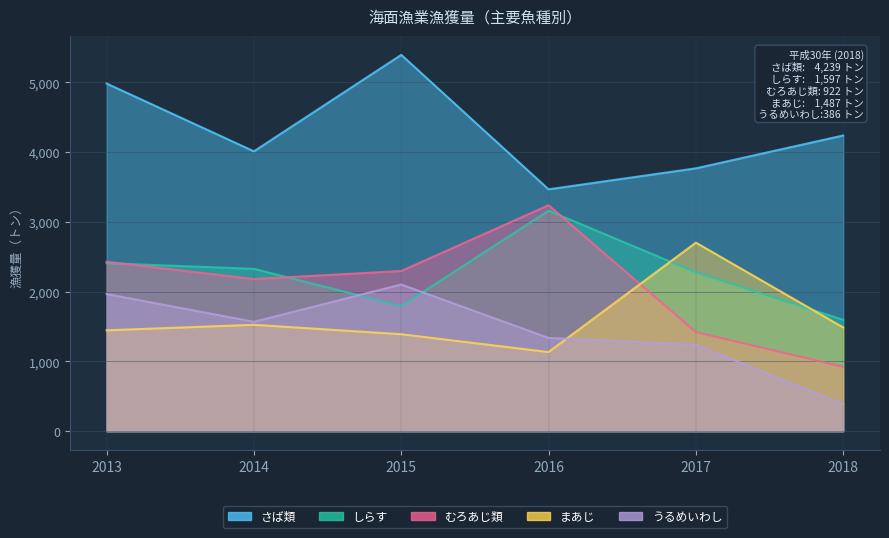

How many categories are shown in the chart?

6